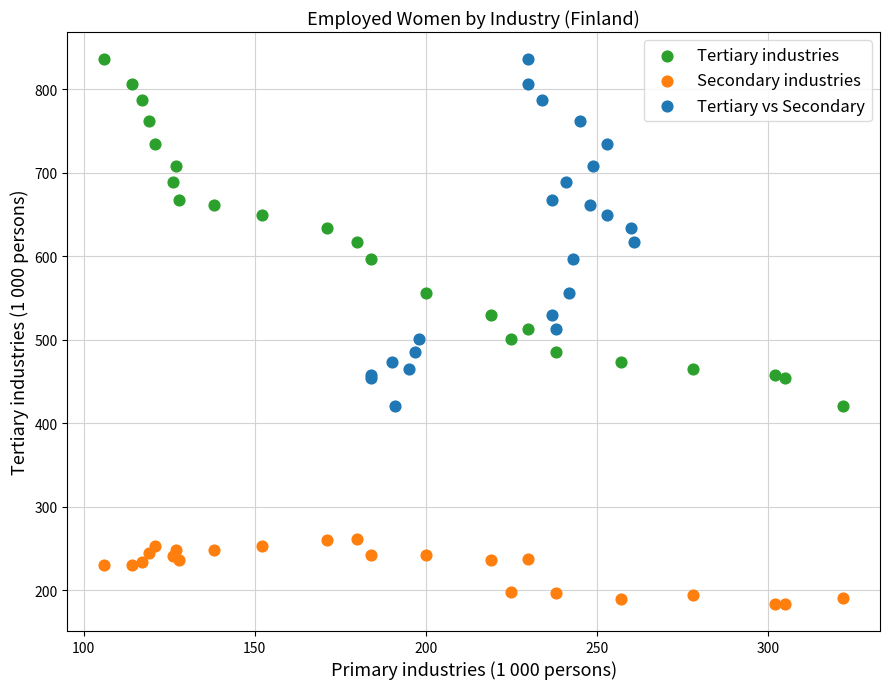

Which series reaches the minimum Y coordinate?

Secondary industries